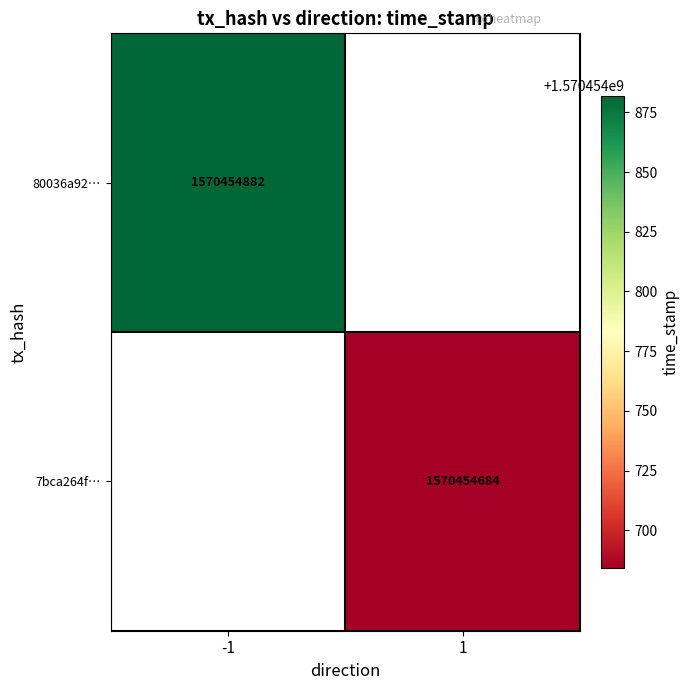

What is the spread (max minus min) of values at direction?

2